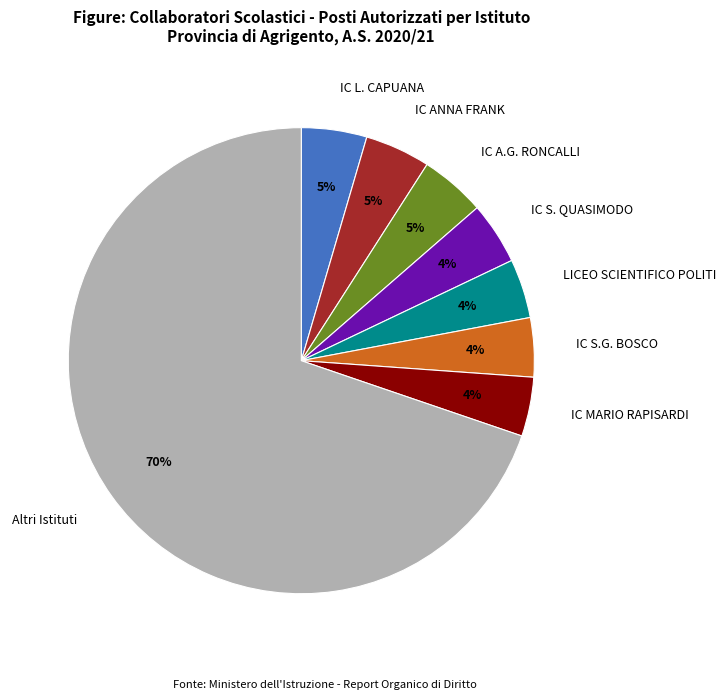

Is the sum of IC L. CAPUANA and IC S.G. BOSCO greater than half?

No